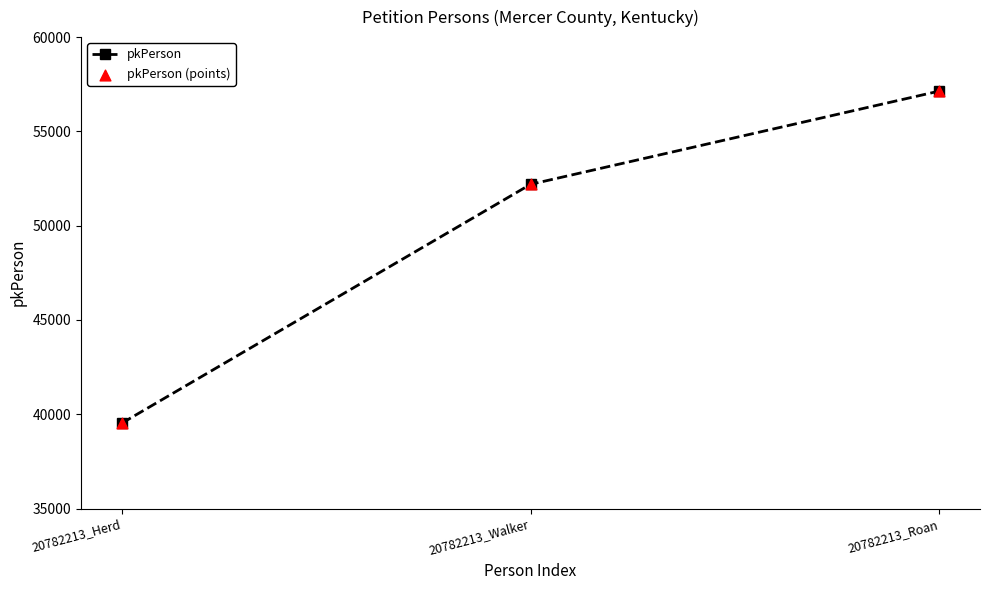

What is the ratio of the value at 20782213_Roan to the value at 20782213_Walker?

1.1